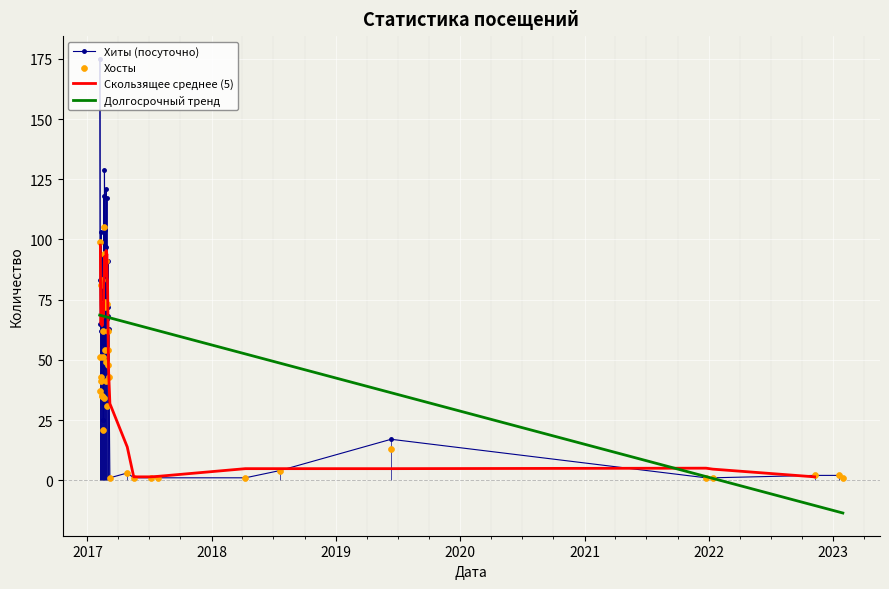

Is the value of Хосты at 10 greater than the value of Хиты at 33?

No